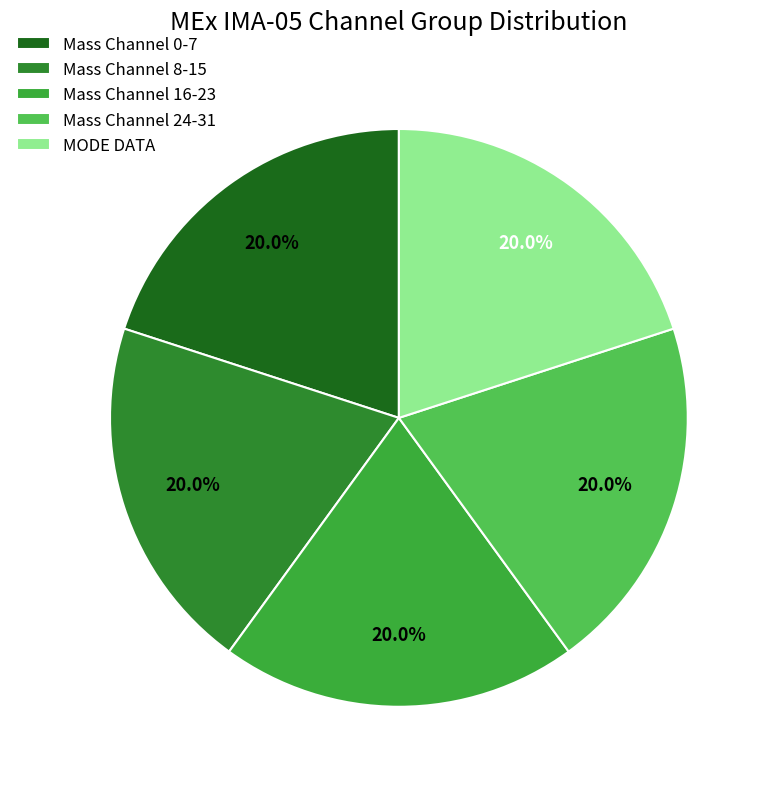

Count the number of slices in the pie.

5